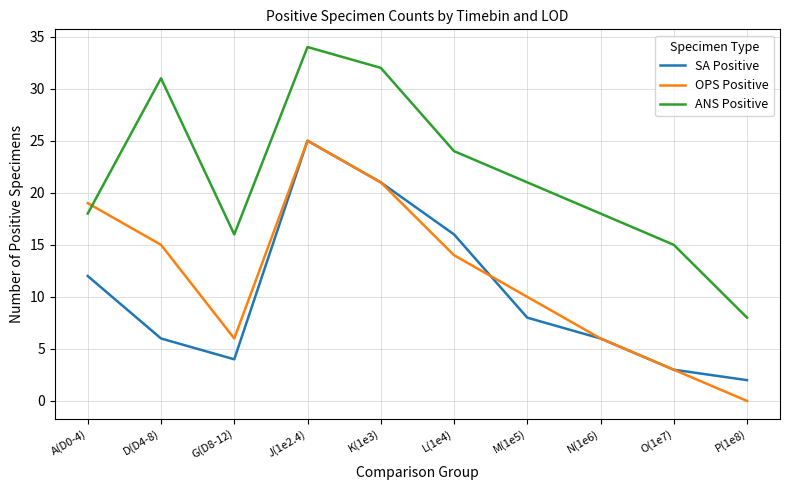

How many interior local peaks does the OPS Positive series have?

1